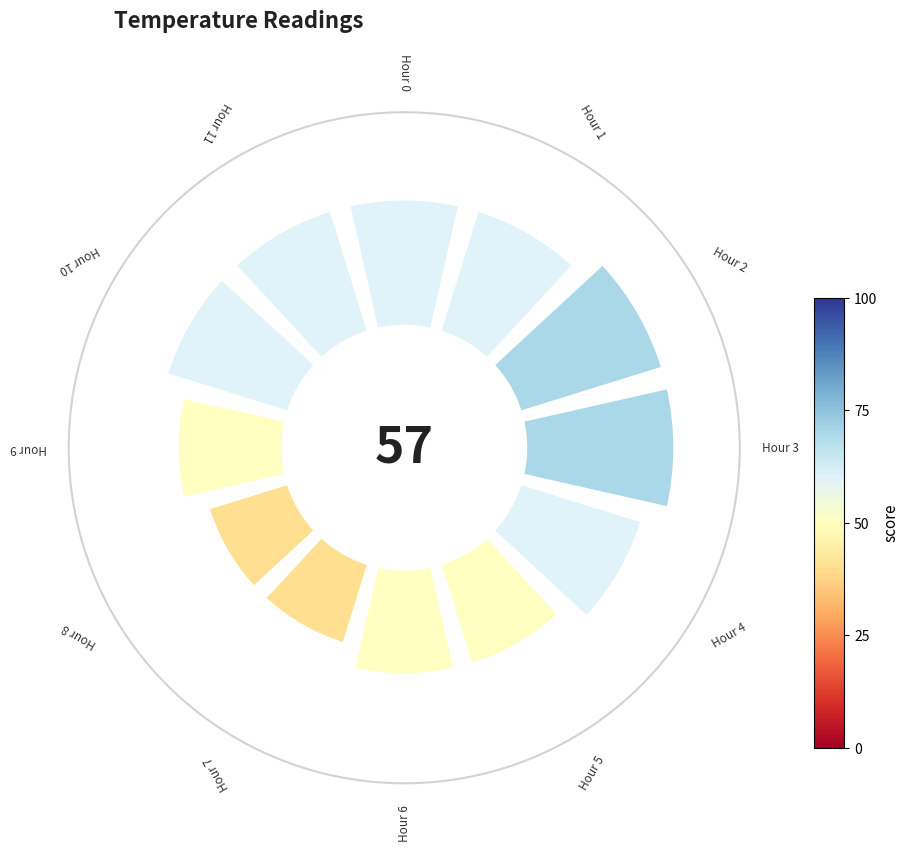

What percentage is NOT represented by 0?

91.0%